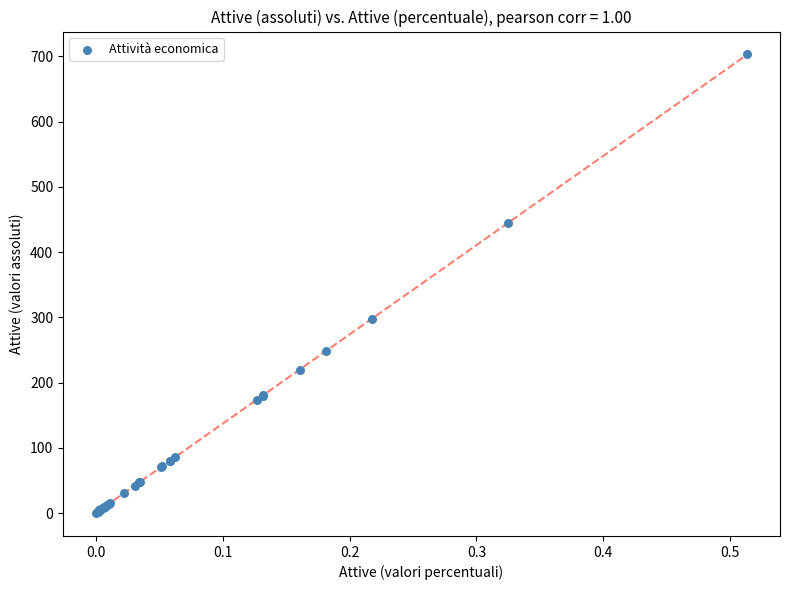

What Y value in the scatter plot is closest to 351?

298